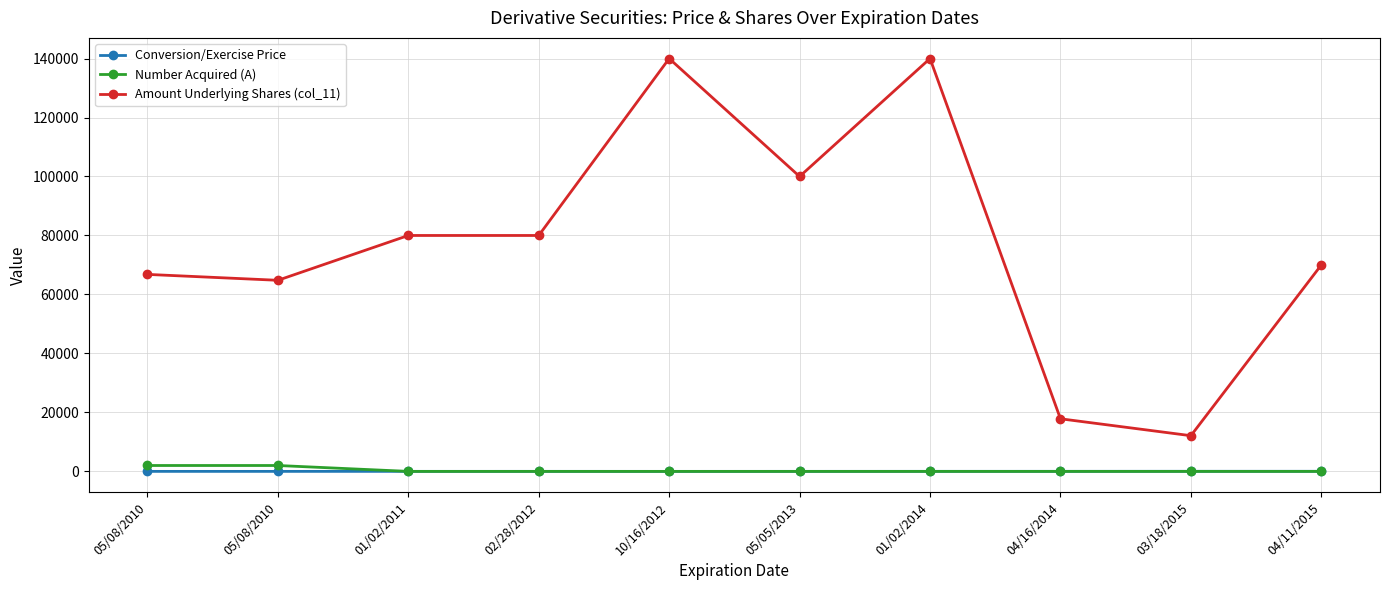

What is the difference between the maximum and minimum values in the Conversion/Exercise Price series?

30.5